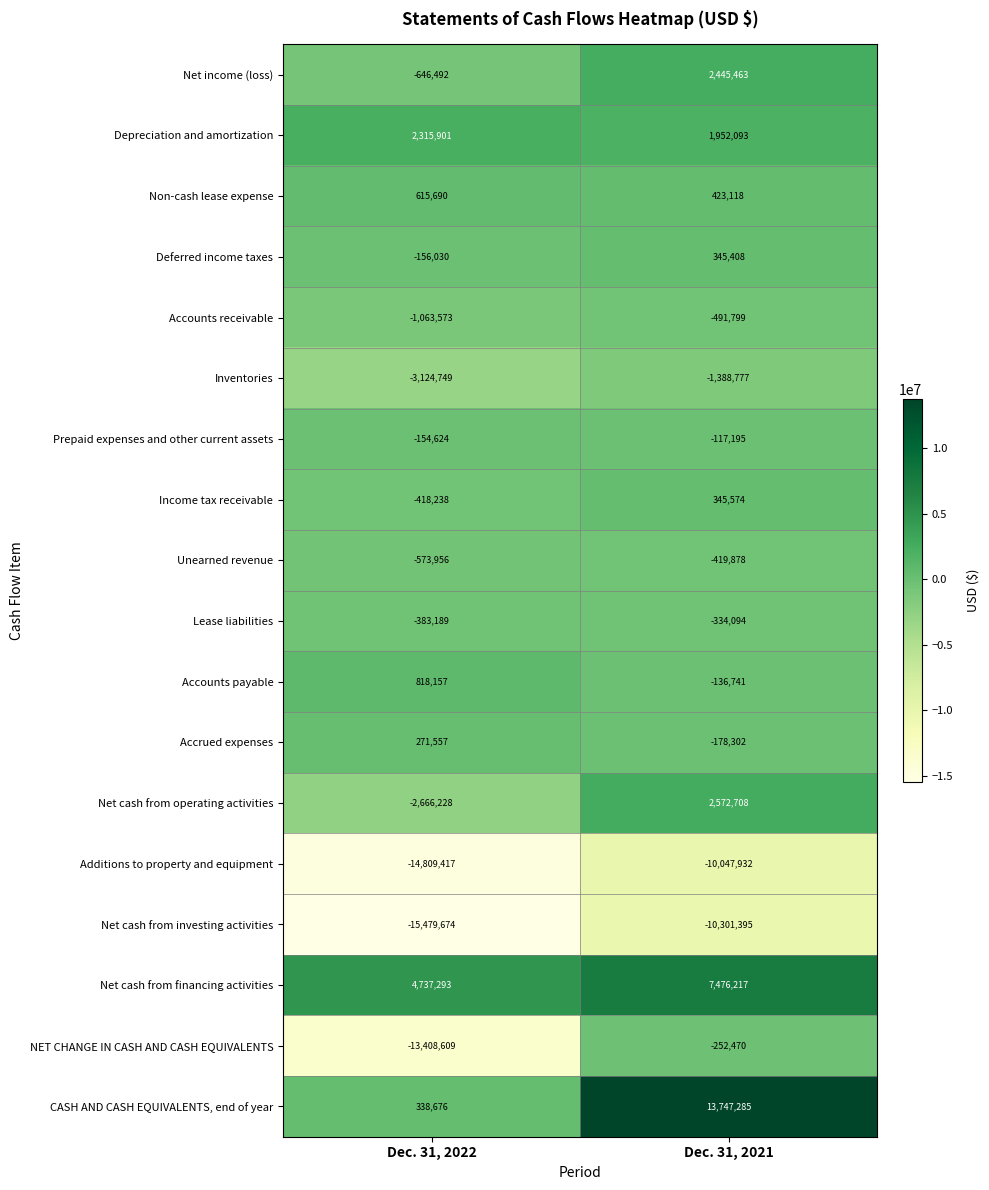

At Dec. 31, 2021, list the series in order from smallest to largest.

Net cash from investing activities, Additions to property and equipment, Inventories, Accounts receivable, Unearned revenue, Lease liabilities, NET CHANGE IN CASH AND CASH EQUIVALENTS, Accrued expenses, Accounts payable, Prepaid expenses and other current assets, Deferred income taxes, Income tax receivable, Non-cash lease expense, Depreciation and amortization, Net income (loss), Net cash from operating activities, Net cash from financing activities, CASH AND CASH EQUIVALENTS, end of year